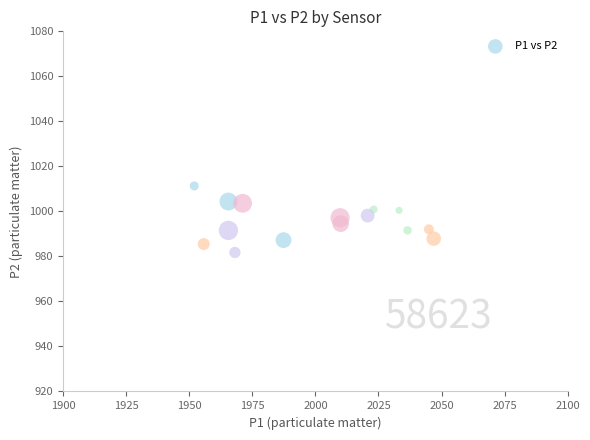

What is the range of X values (max minus min)?

94.9